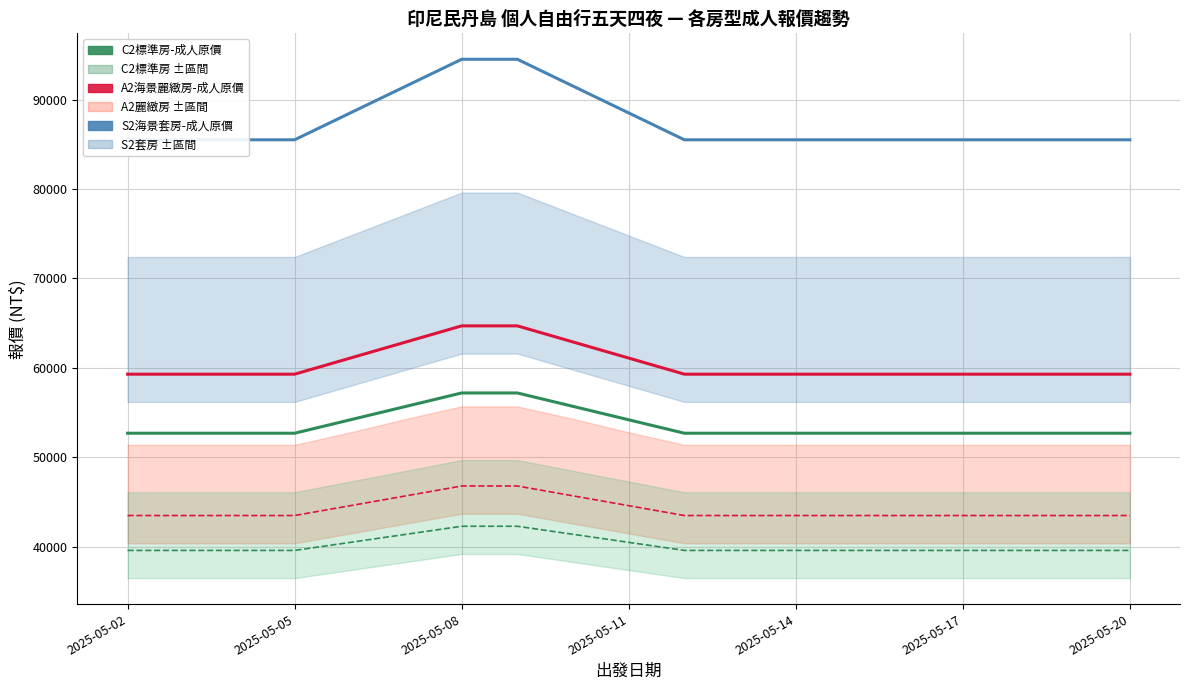

Rank the series at 2025-05-08 from lowest to highest value.

C2標準房-成人優惠價, A2海景麗緻房-成人優惠價, C2標準房-成人原價, S2海景套房-成人優惠價, A2海景麗緻房-成人原價, S2海景套房-成人原價